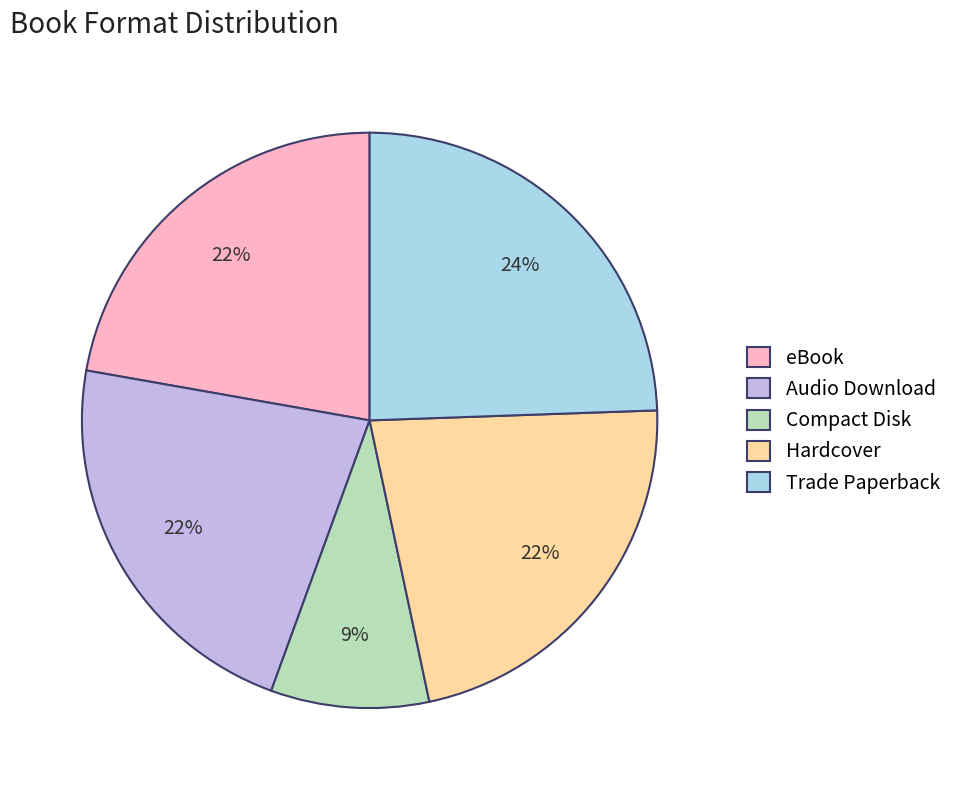

Is it true that Compact Disk is 4% of the pie?

False